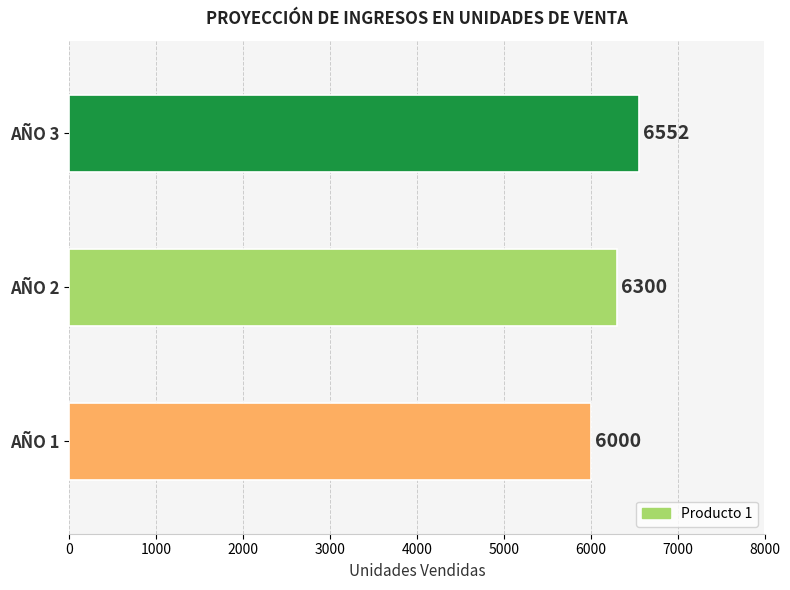

The value at AÑO 2 is 3073. True or false?

False